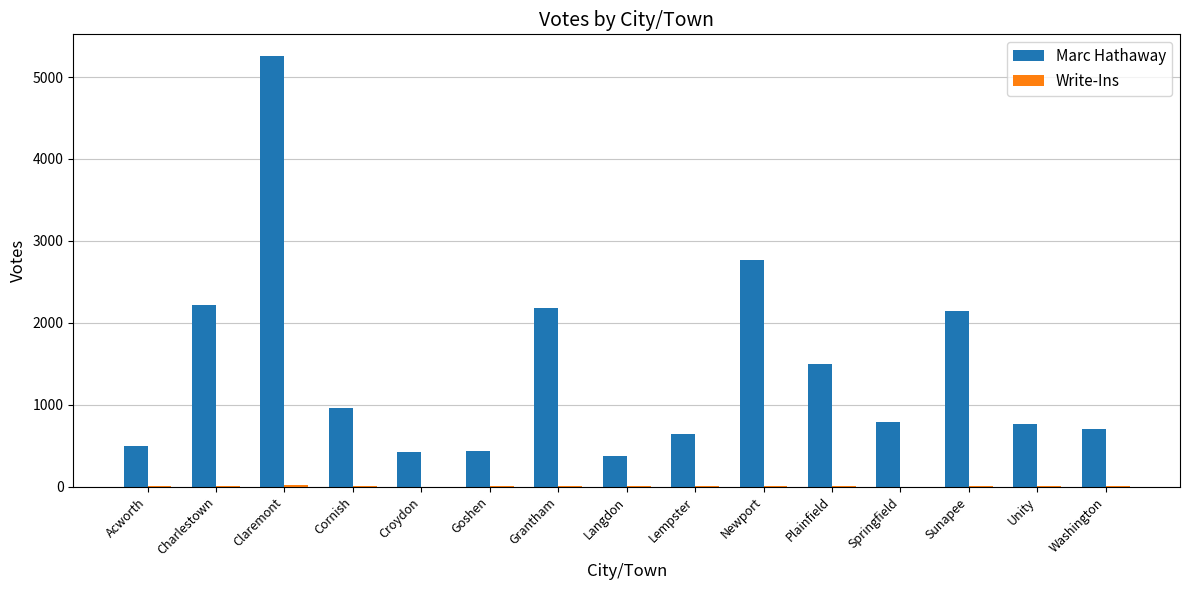

At which category is the sum across all series the highest?

Claremont